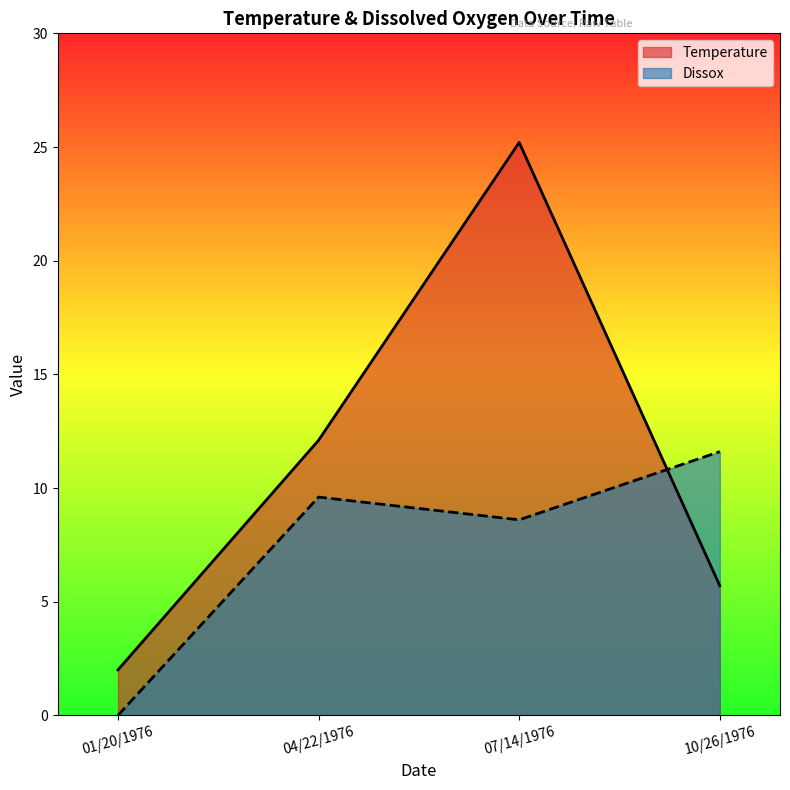

How many intersections are there between Dissox and Temperature?

1